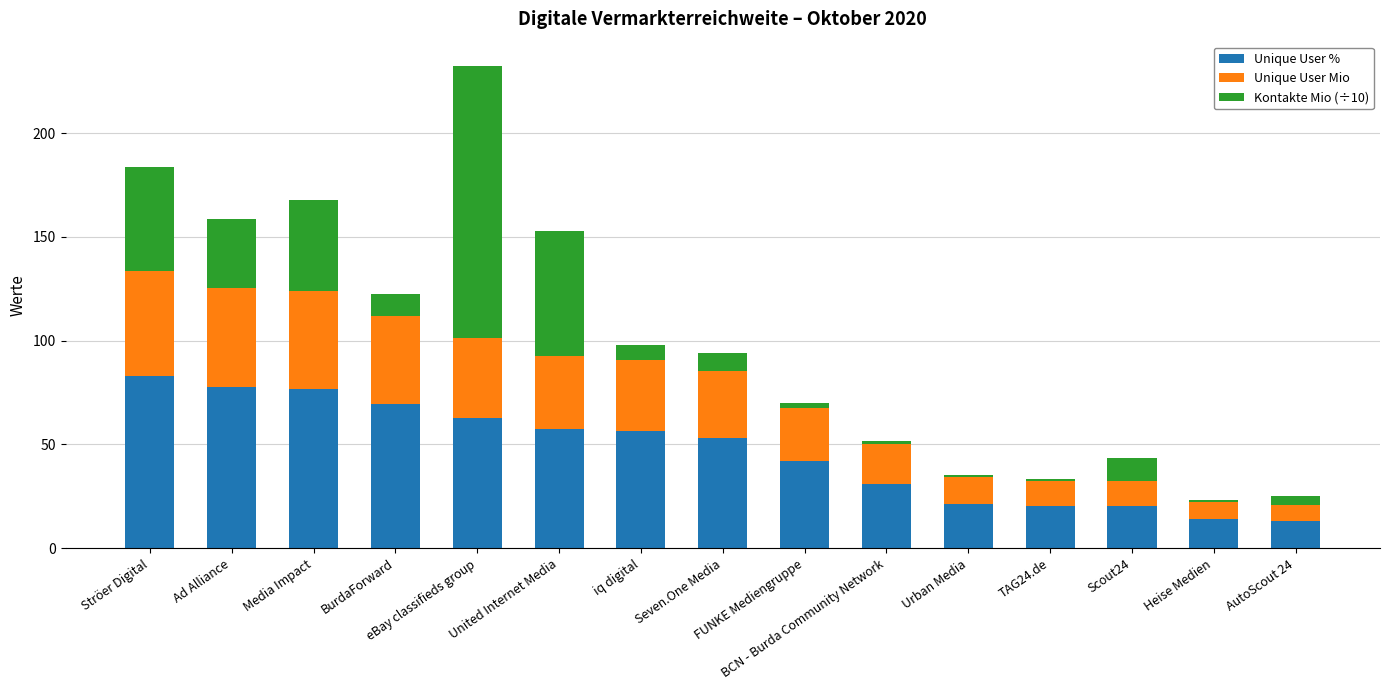

What is the sum of all Unique User % values?

697.9